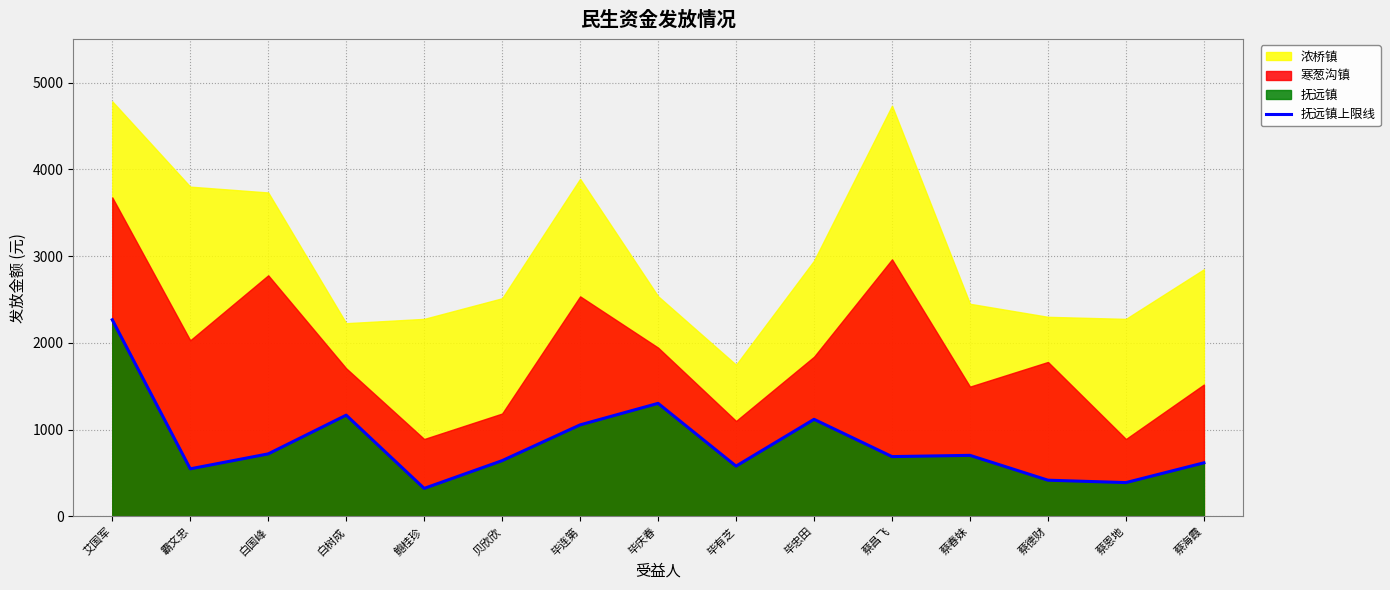

The value at 霸文忠 is 811.3. True or false?

False